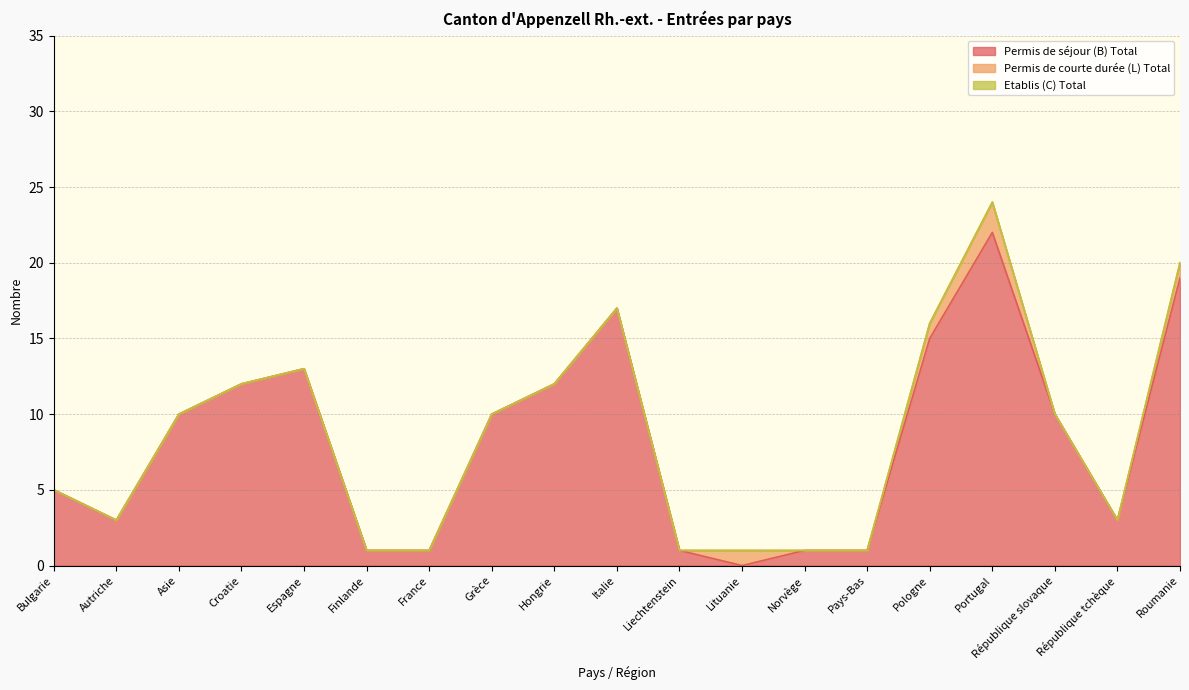

At which label does Permis de séjour (B) Total reach its peak?

Portugal